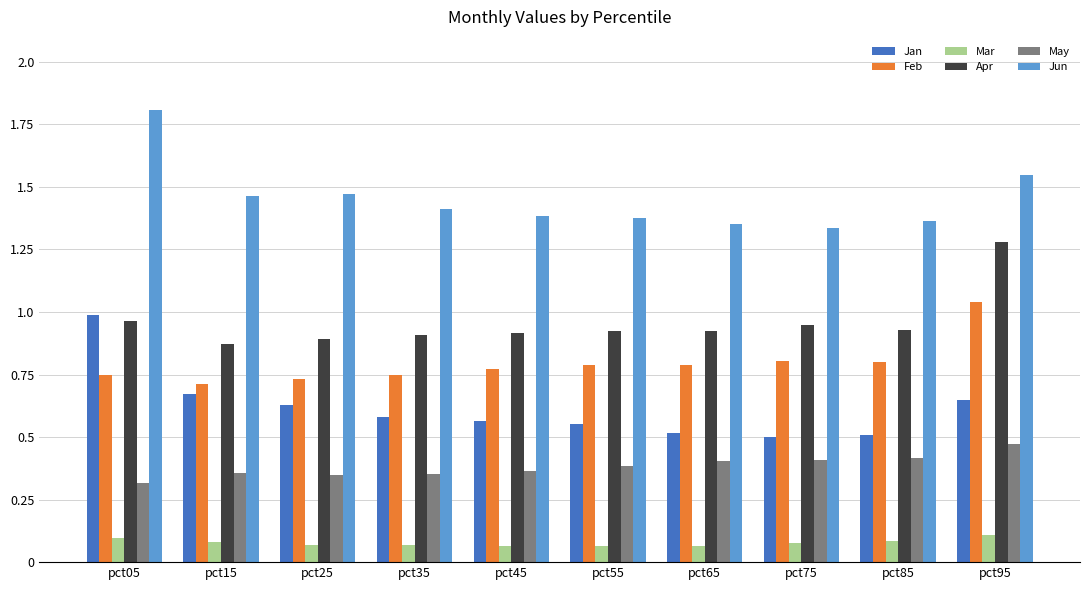

How many series are shown in this chart?

6